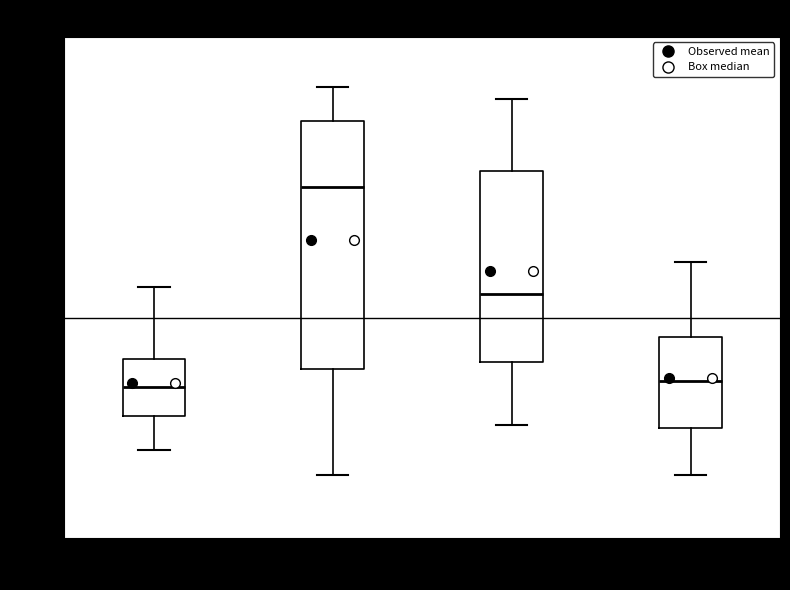

Where does the lower whisker of the box for 18:00-23:59 end on the y-axis? The values are not printed on the chart, so give them approximately, as read against the axis.

17.50